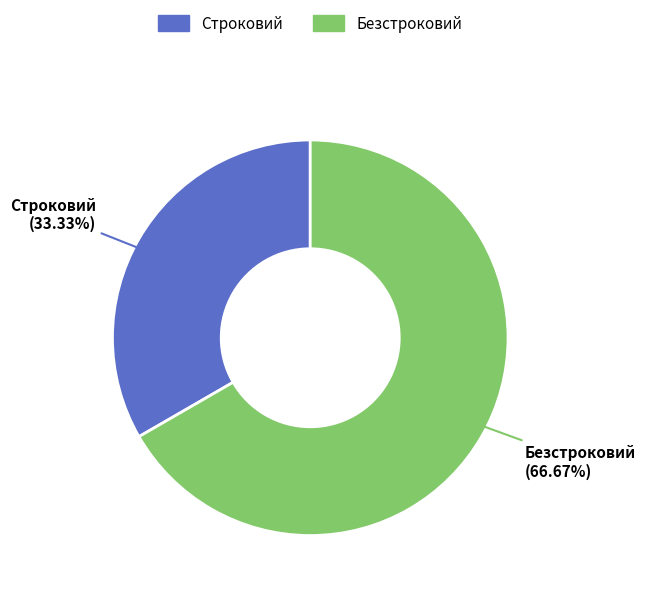

Rank the categories by value from highest to lowest.

Безстроковий, Строковий